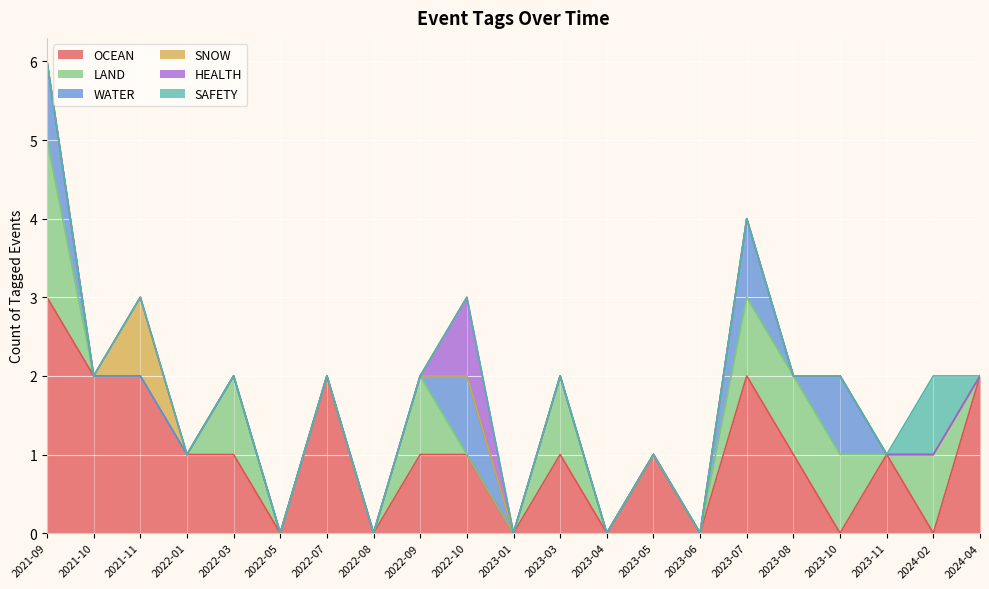

True or false: HEALTH has a value of 0 at 2023-03.

True